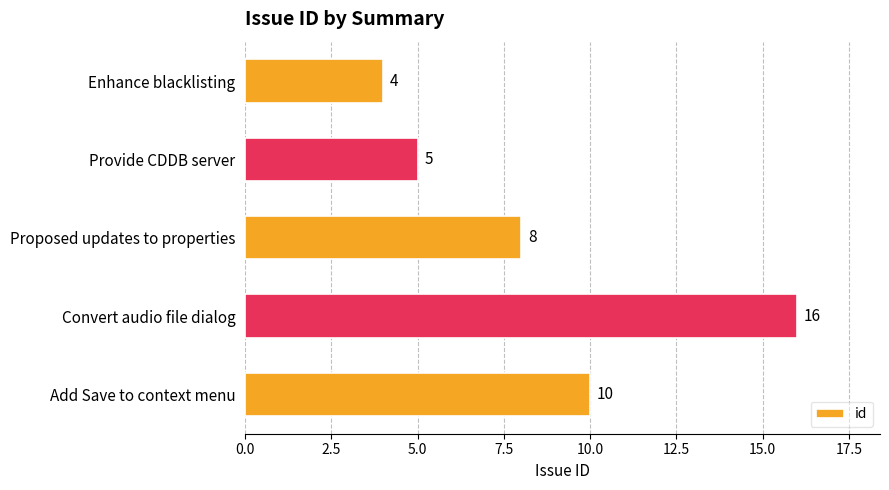

What is the sum of the values at Proposed updates to properties and Enhance blacklisting?

12